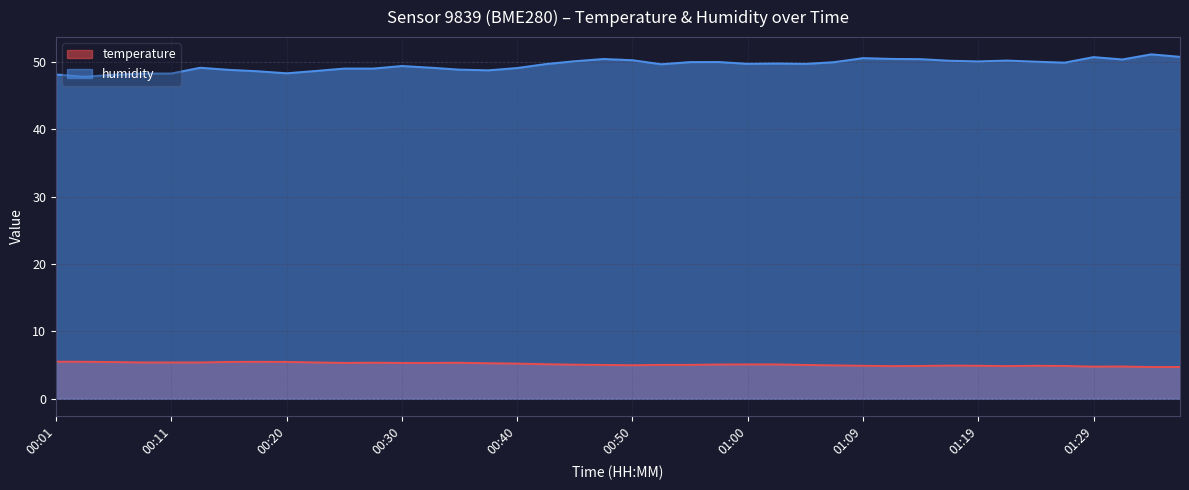

What are all the series names shown in the legend?

temperature, humidity